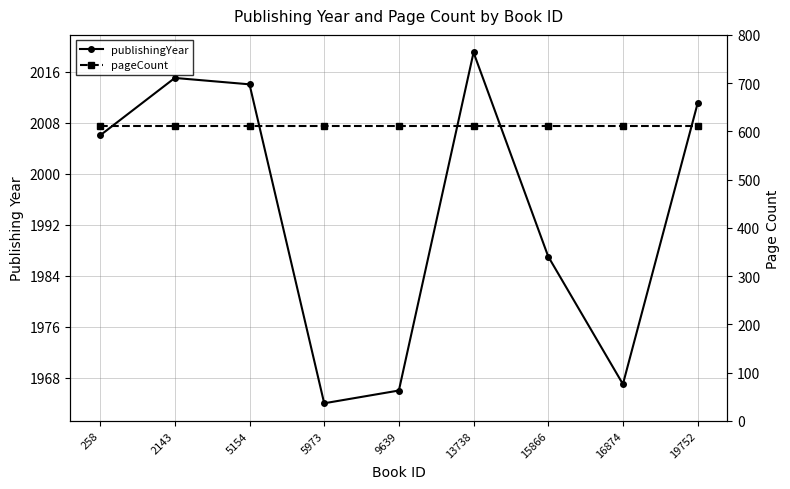

The publishingYear series shows 811 at 19752. True or false?

False